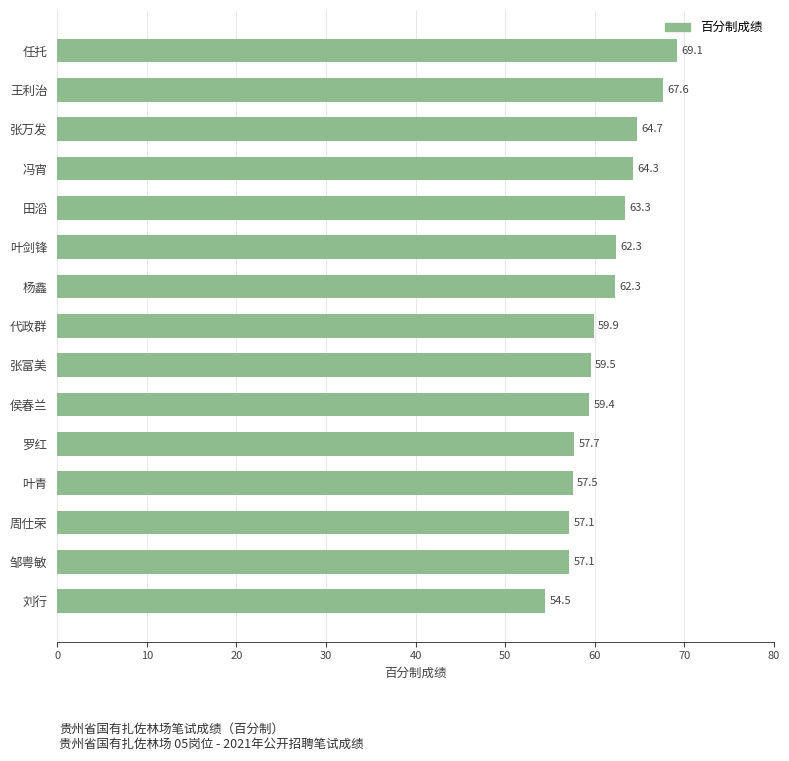

Is it true that the value at 刘行 is 54.5?

True